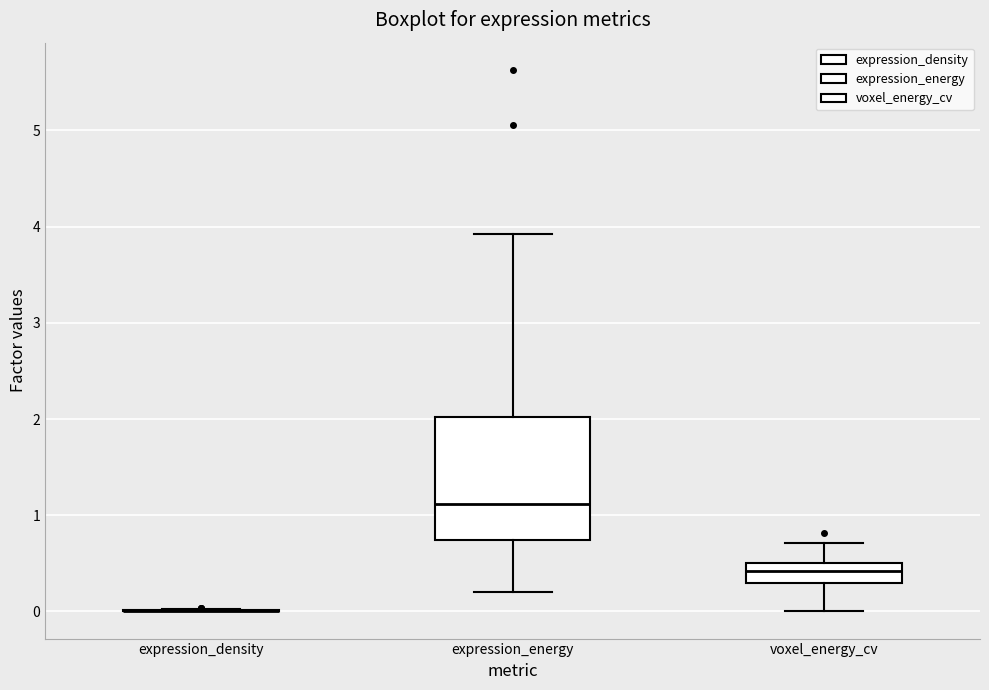

Comparing the boxes themselves (not the whiskers), which one is the tallest?

expression_energy